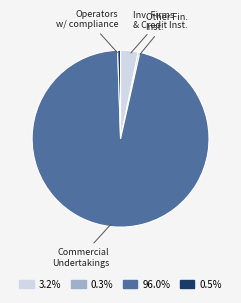

Is there a majority slice in this chart?

Yes